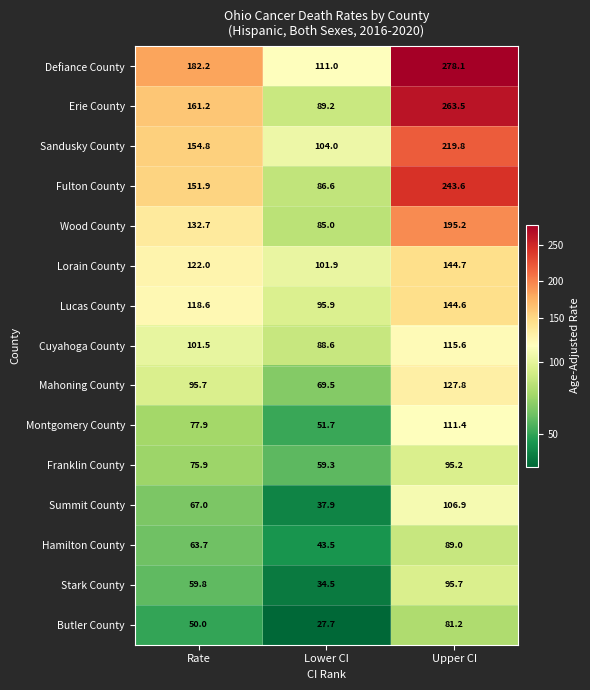

Where is Lorain County nearest to the value 123?

Rate